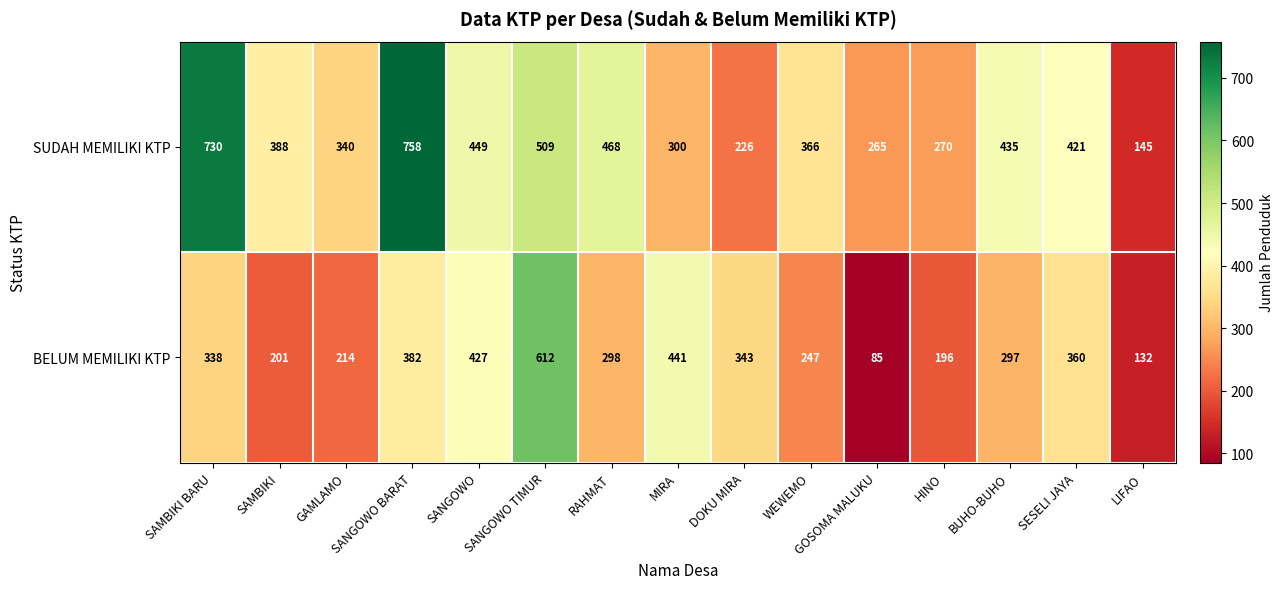

True or false: SUDAH MEMILIKI KTP has a value of 340 at GAMLAMO.

True